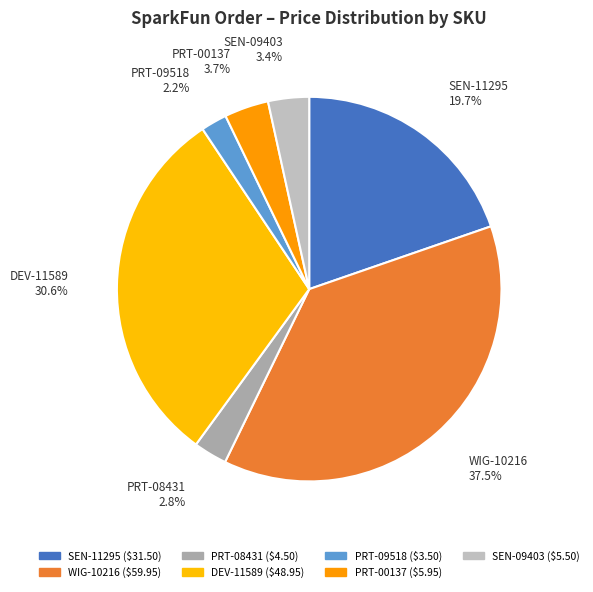

To the nearest percent, what percentage of the pie is SEN-09403?

3%